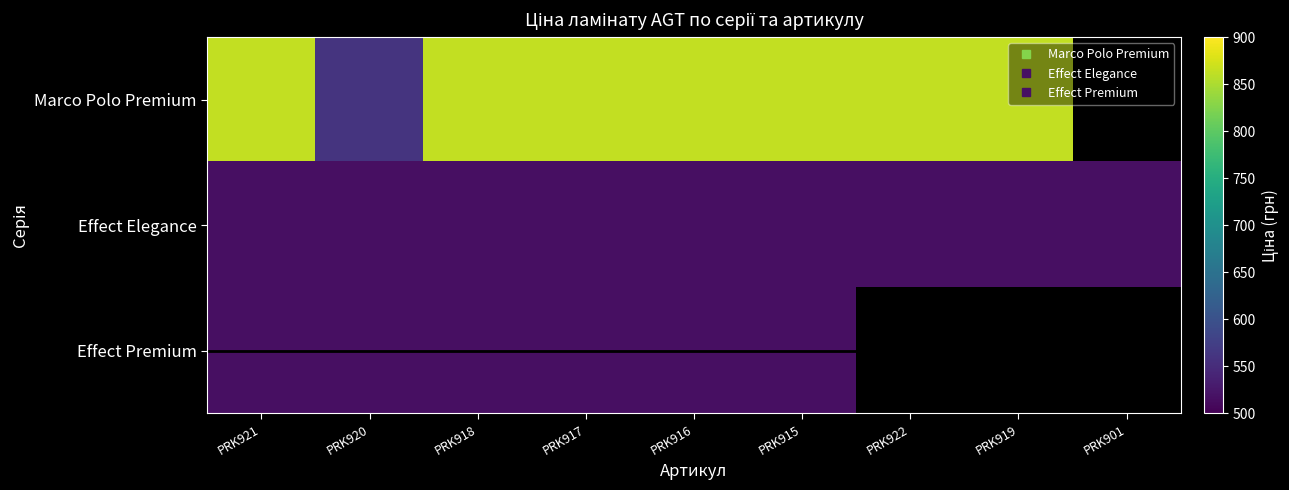

At how many categories does at least one series exceed 616?

7